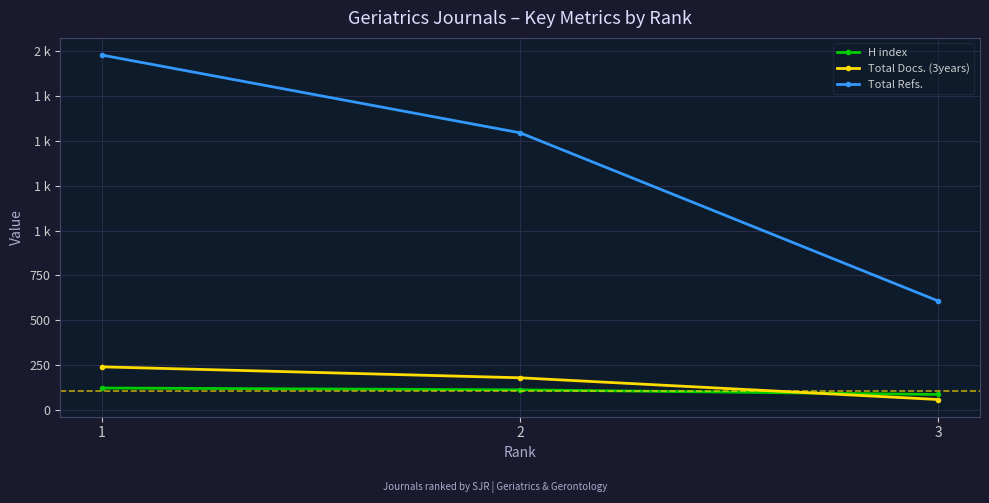

Reading left to right, what are all the values shown in this chart?

H index: 1=123	2=113	3=87
Total Docs. (3years): 1=241	2=180	3=59
Total Refs.: 1=1978	2=1545	3=608